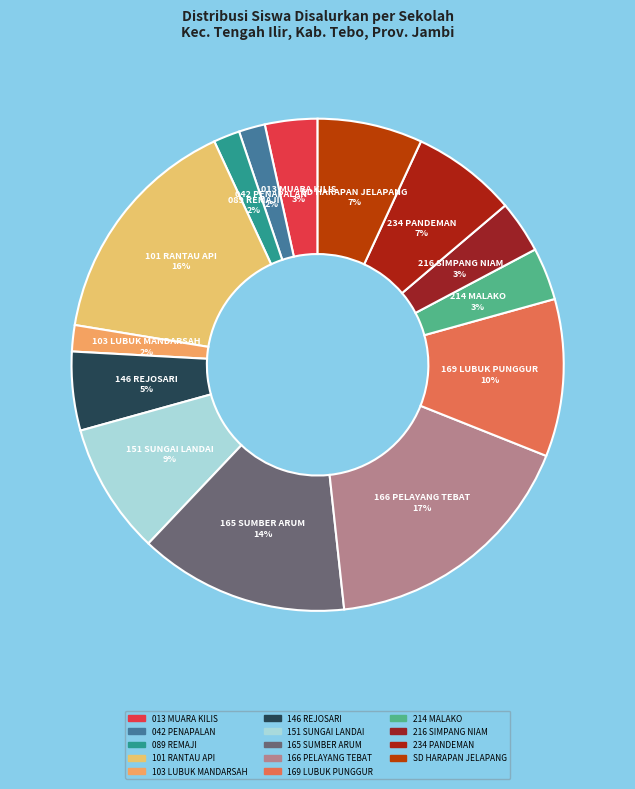

How many slices are in this pie chart?

14